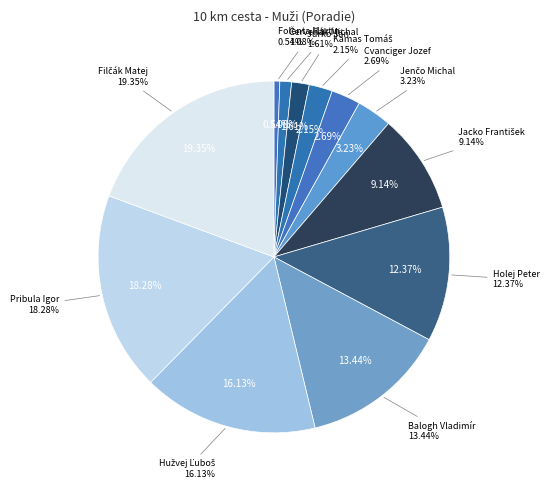

Rank the categories by value from lowest to highest.

Folenta Martin, Červeňák Michal, Jurko Ján, Kamas Tomáš, Cvanciger Jozef, Jenčo Michal, Jacko František, Holej Peter, Balogh Vladimír, Hužvej Ľuboš, Pribula Igor, Filčák Matej